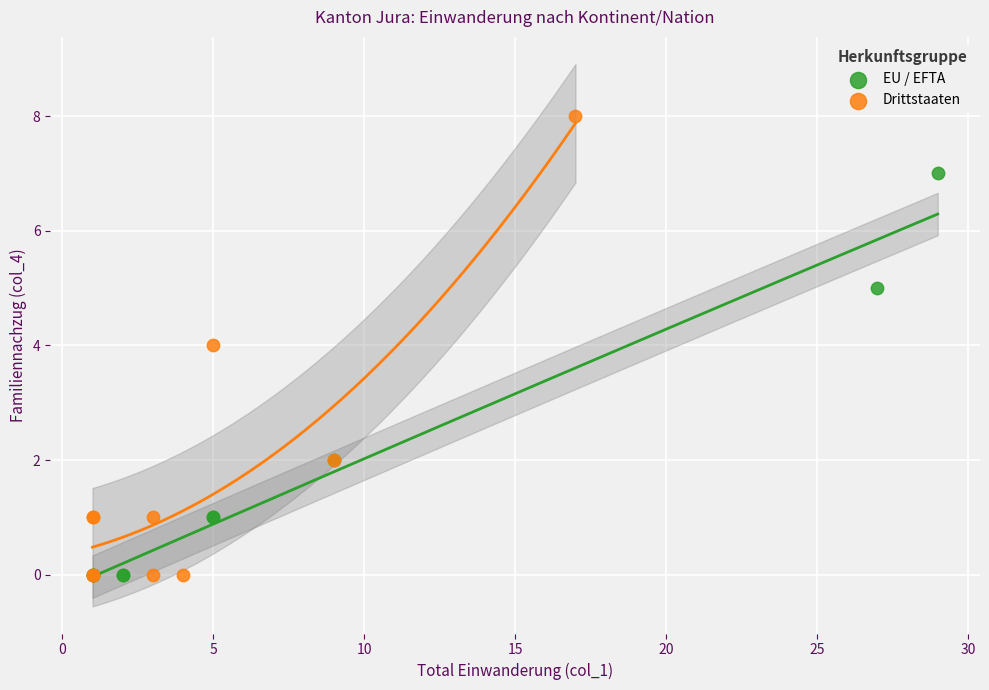

Which series has the widest spread of Y values?

Drittstaaten